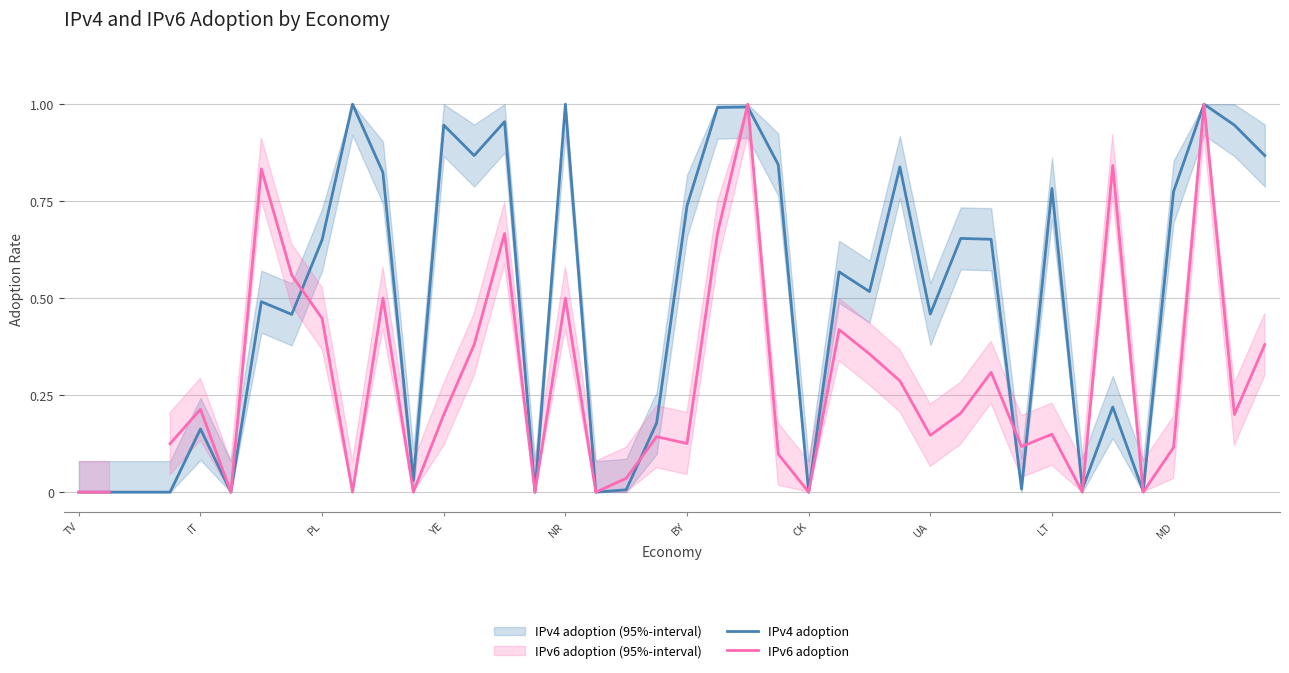

The value of IPv4 adoption at YE is 1.7. True or false?

False